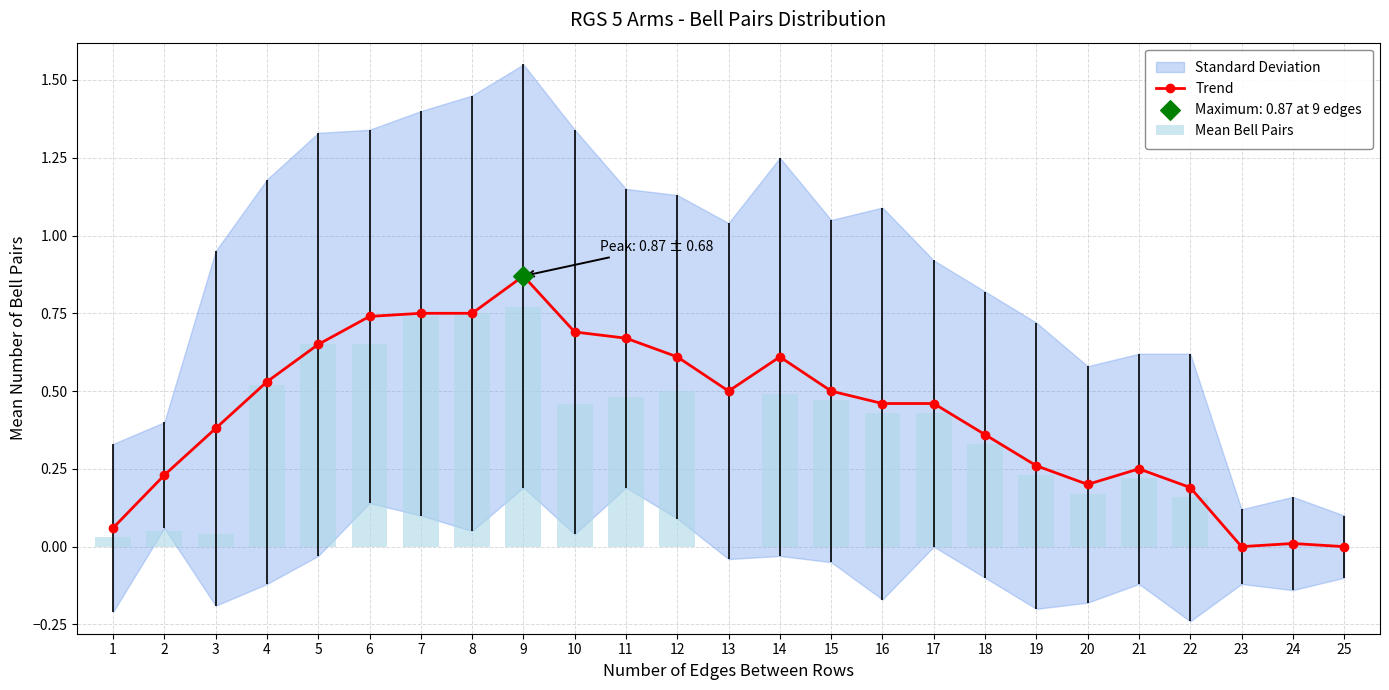

At which category is the sum across all series the highest?

9